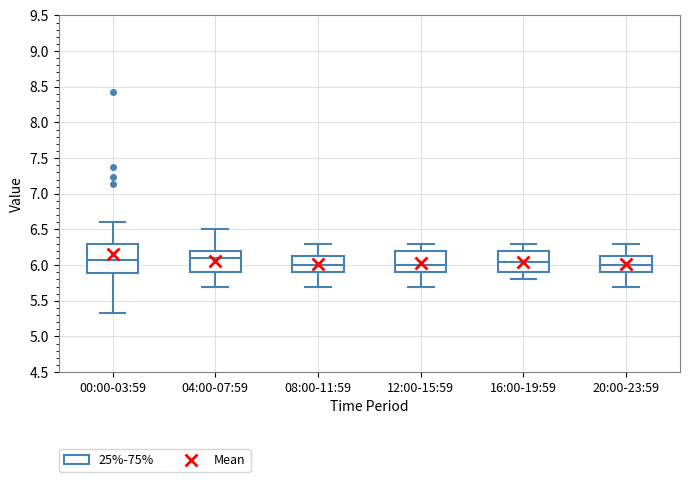

Reading left to right, read every box against the y-axis: the position of its median line, the range the box covers, and the ends of its whiskers. The values are not printed on the chart, so give them approximately, as read against the axis.

00:00-03:59: median 6.05, box 5.90 to 6.30, whiskers 5.35 to 6.60
04:00-07:59: median 6.10, box 5.90 to 6.20, whiskers 5.70 to 6.50
08:00-11:59: median 6.00, box 5.90 to 6.15, whiskers 5.70 to 6.30
12:00-15:59: median 6.00, box 5.90 to 6.20, whiskers 5.70 to 6.30
16:00-19:59: median 6.05, box 5.90 to 6.20, whiskers 5.80 to 6.30
20:00-23:59: median 6.00, box 5.90 to 6.15, whiskers 5.70 to 6.30